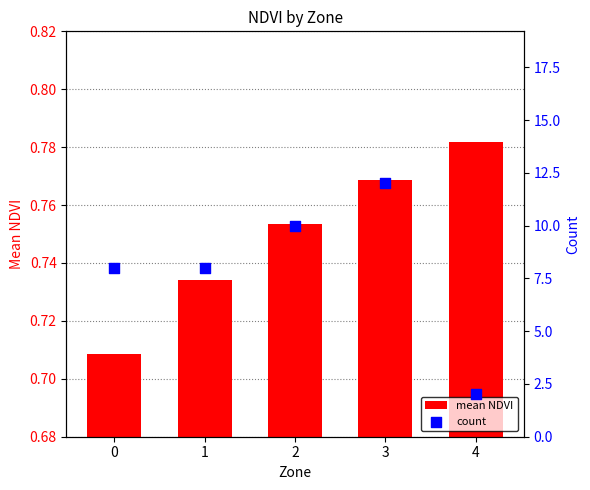

What are all the series names shown in the legend?

mean NDVI, count